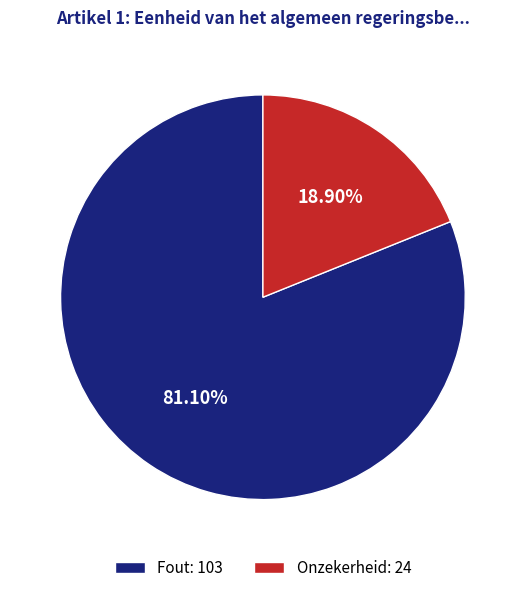

How many slices are in this pie chart?

2